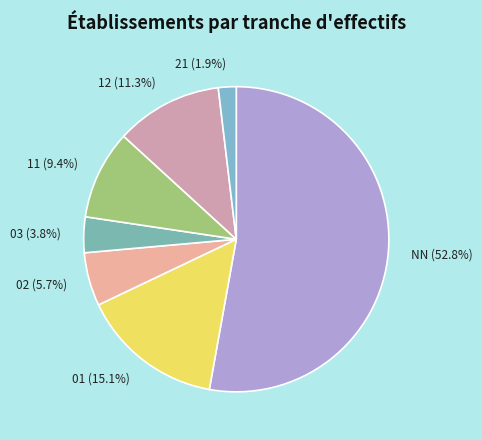

Which slice is the largest?

NN